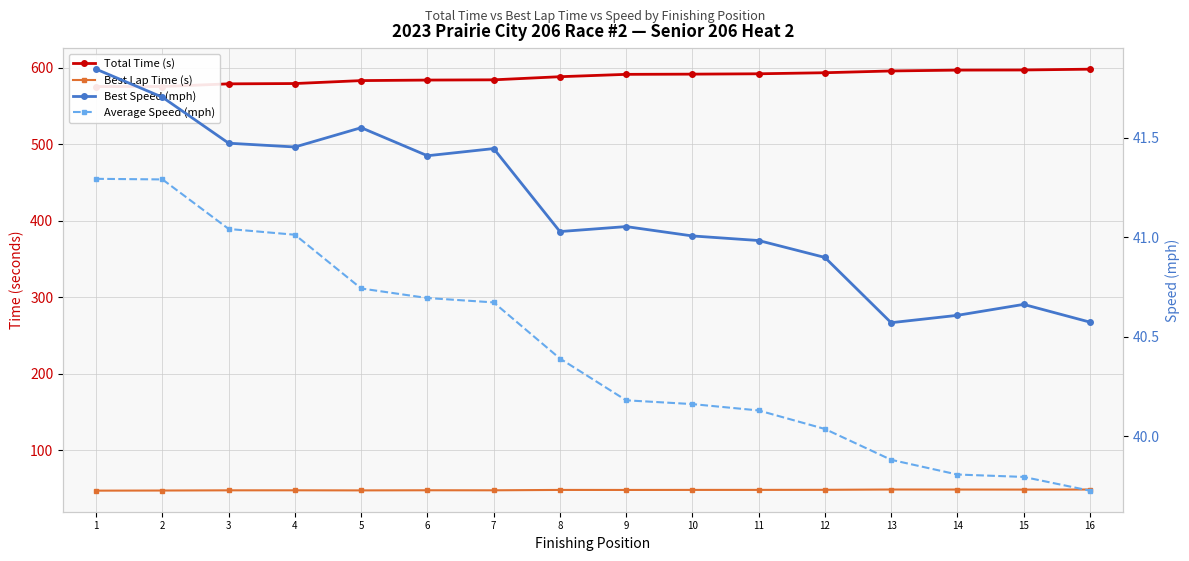

True or false: Total Time (s) and Best Lap Time (s) intersect in this chart.

False